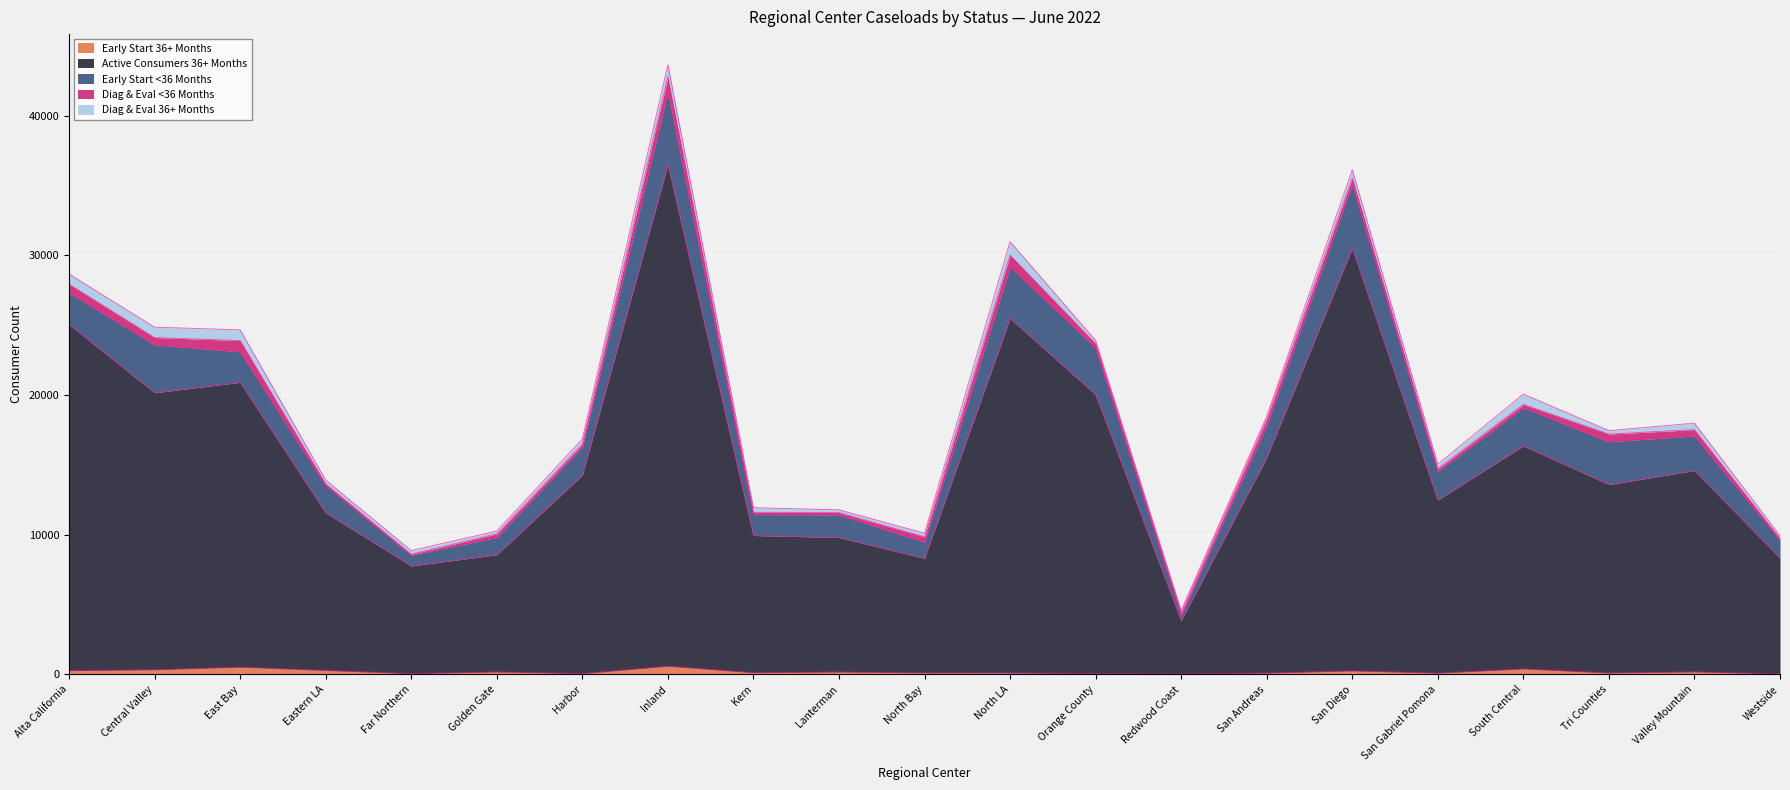

What is the approximate value of Diag & Eval <36 Months at Eastern LA, to the nearest 50?

150